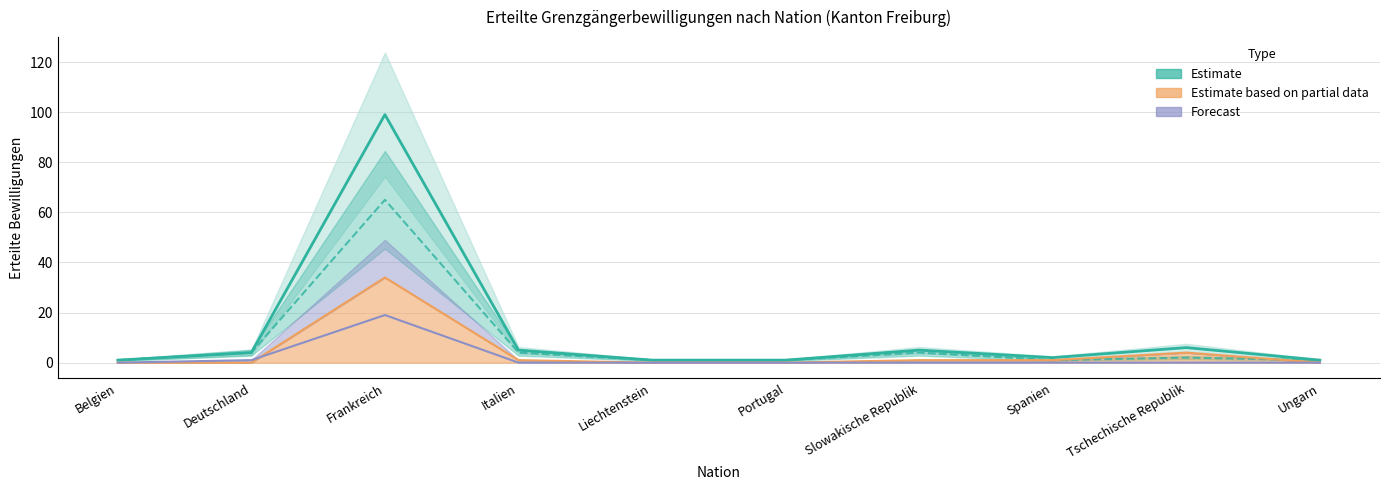

What is the maximum value shown in the chart?

99